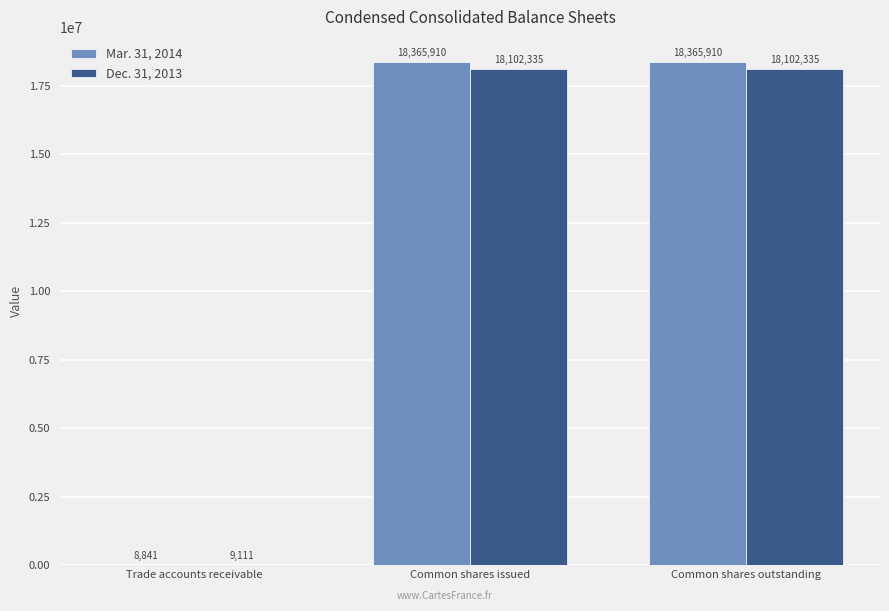

What are all the series names shown in the legend?

Mar. 31, 2014, Dec. 31, 2013